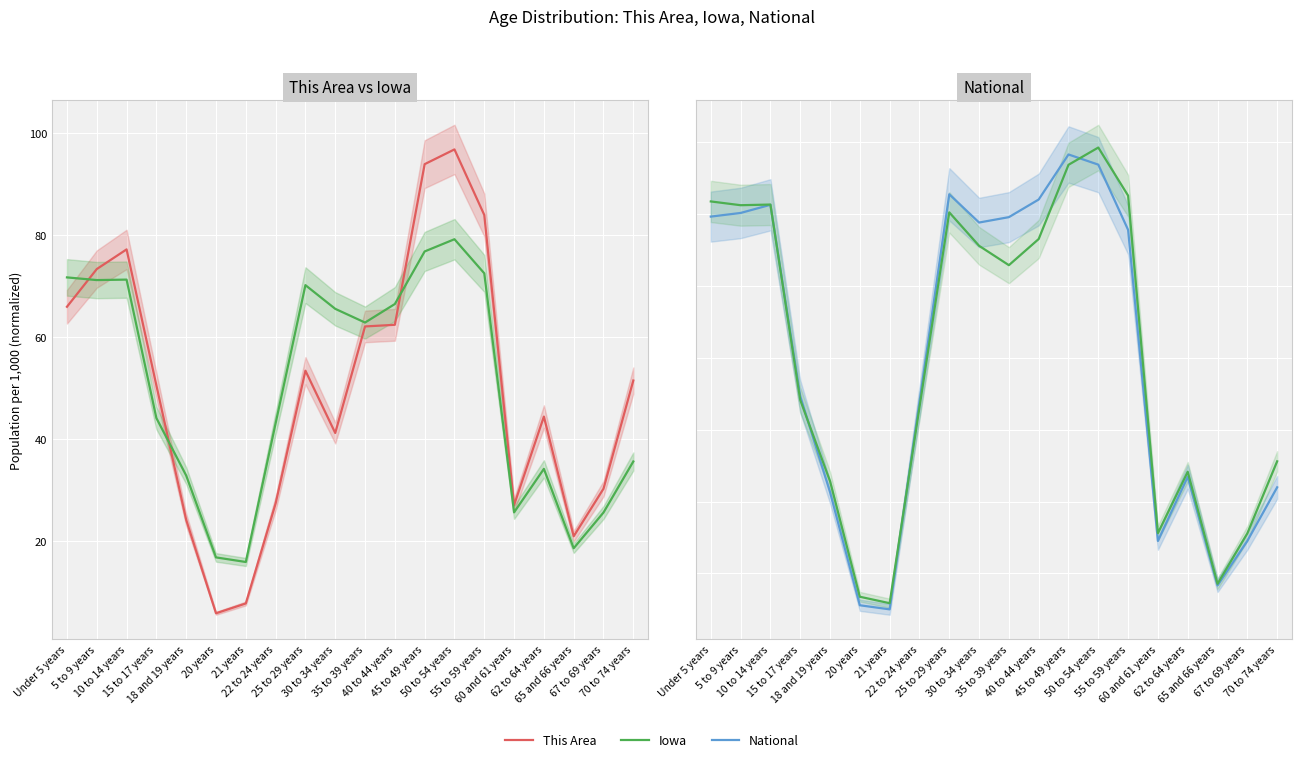

Which category has the highest value in the This Area series?

50 to 54 years